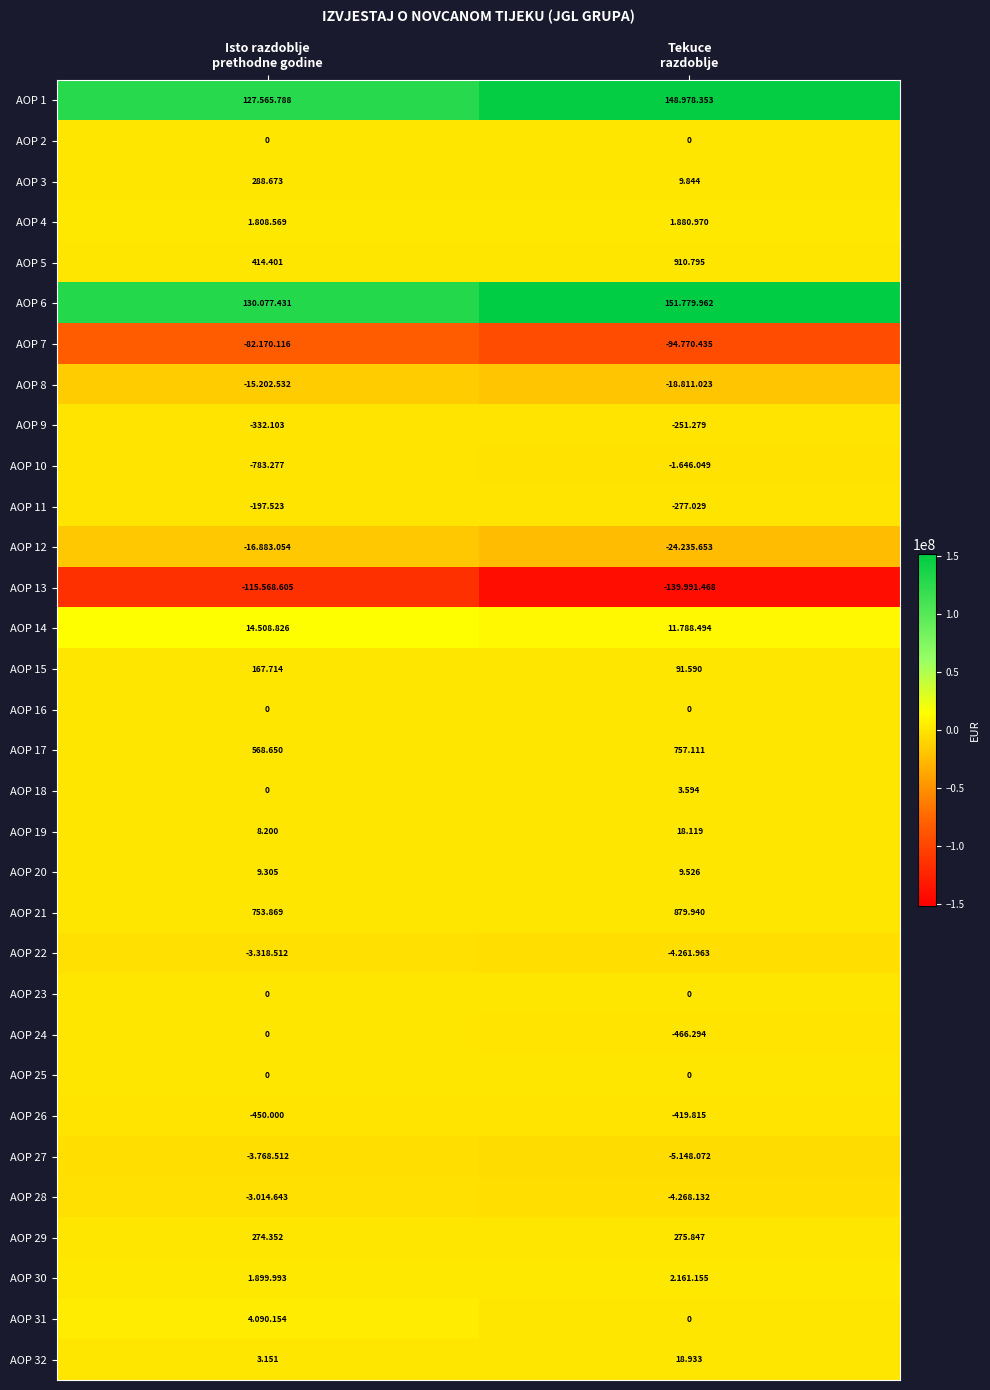

List the labels in order of AOP 2 value, largest first.

Isto razdoblje prethodne godine, Tekuce razdoblje